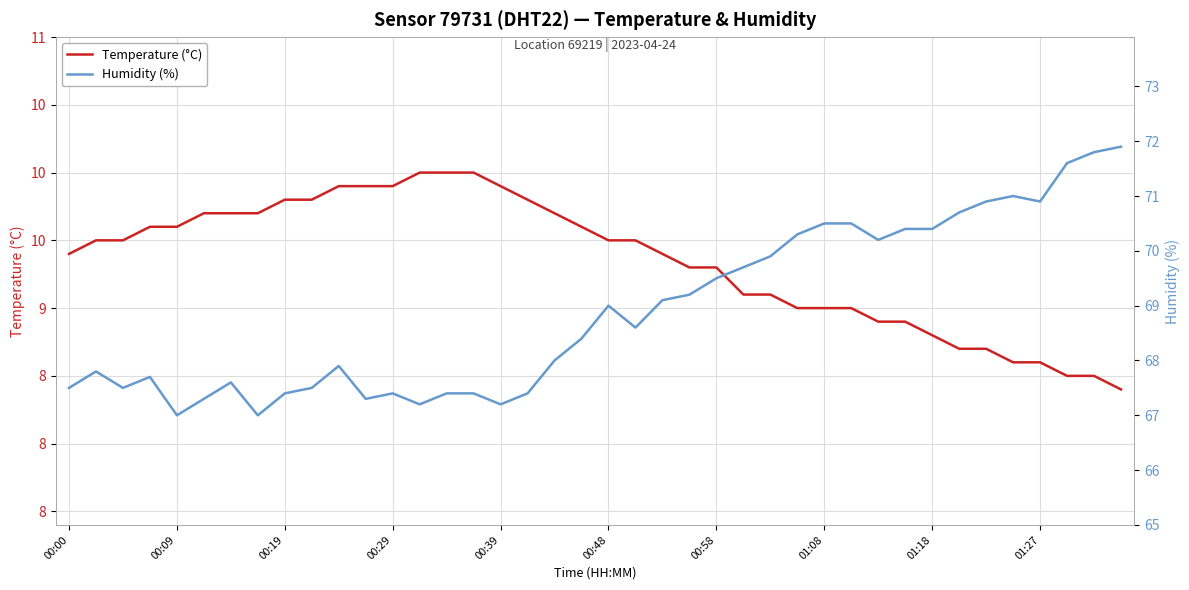

Is it true that Temperature (°C) equals 16.3 at 00:39?

False